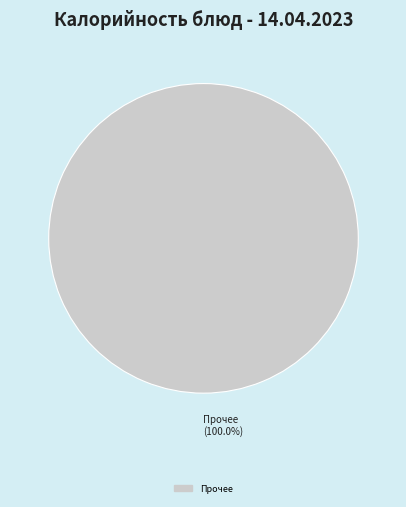

Is there a majority slice in this chart?

Yes